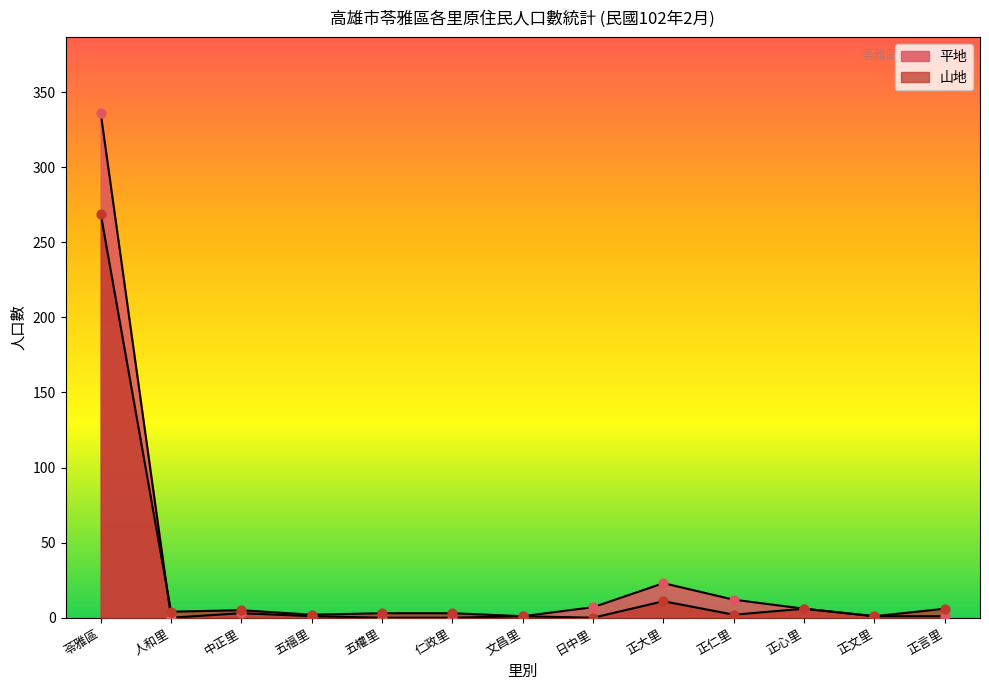

Is the value of 山地 at 正仁里 greater than the value of 平地 at 文昌里?

Yes